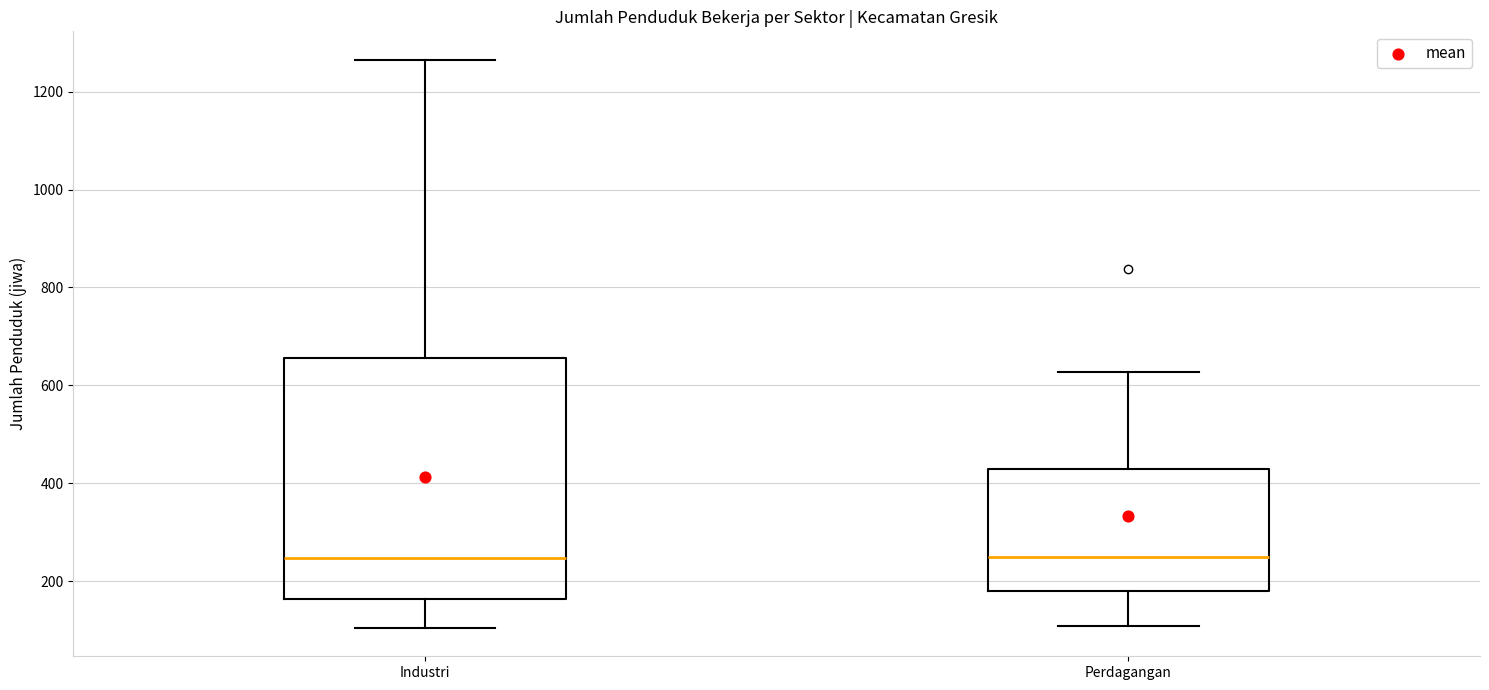

Reading left to right, read every box against the y-axis: the position of its median line, the range the box covers, and the ends of its whiskers. The values are not printed on the chart, so give them approximately, as read against the axis.

Industri: median 240, box 160 to 660, whiskers 100 to 1260
Perdagangan: median 240, box 180 to 440, whiskers 100 to 620